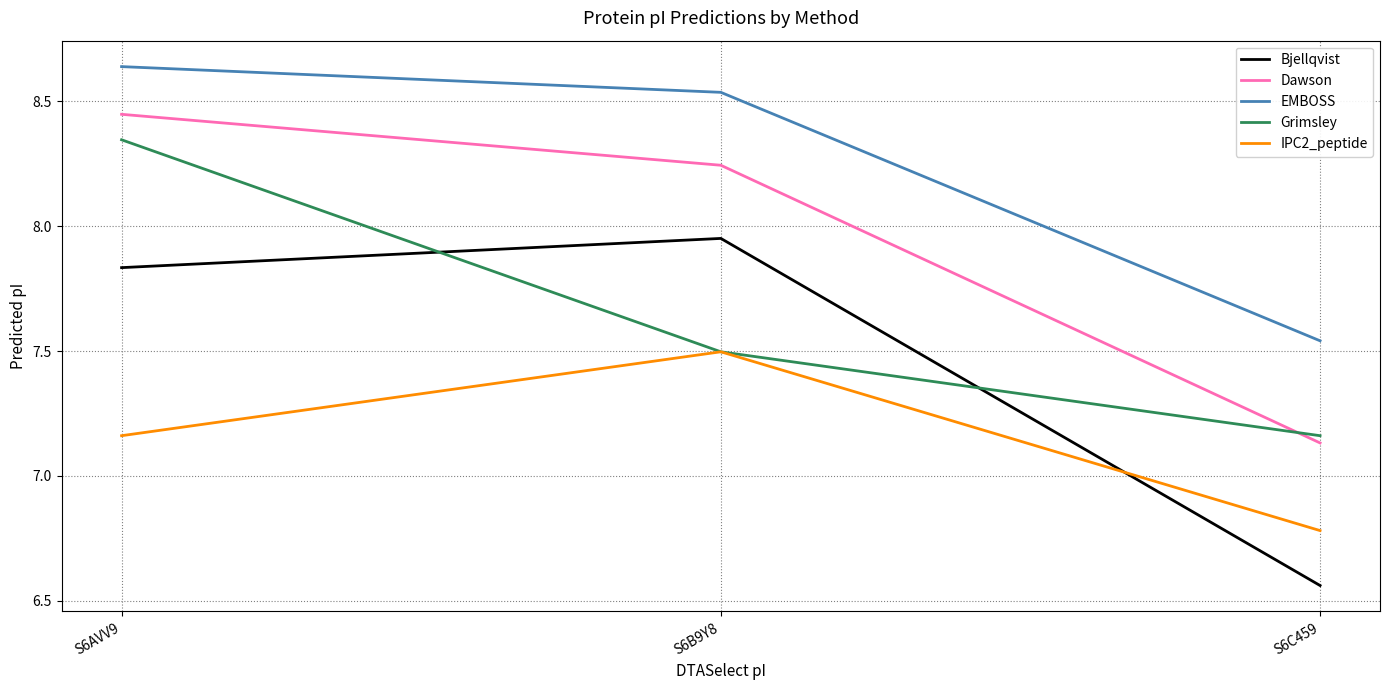

Where is Dawson nearest to the value 7?

S6C459